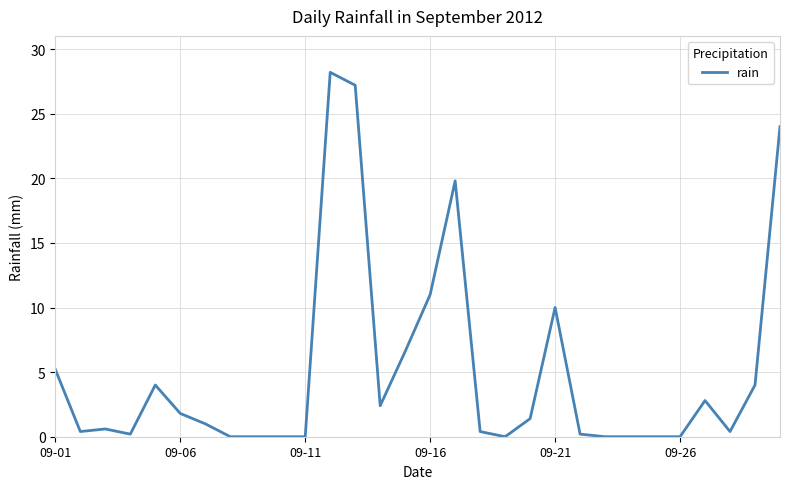

What is the maximum value shown in the chart?

28.2